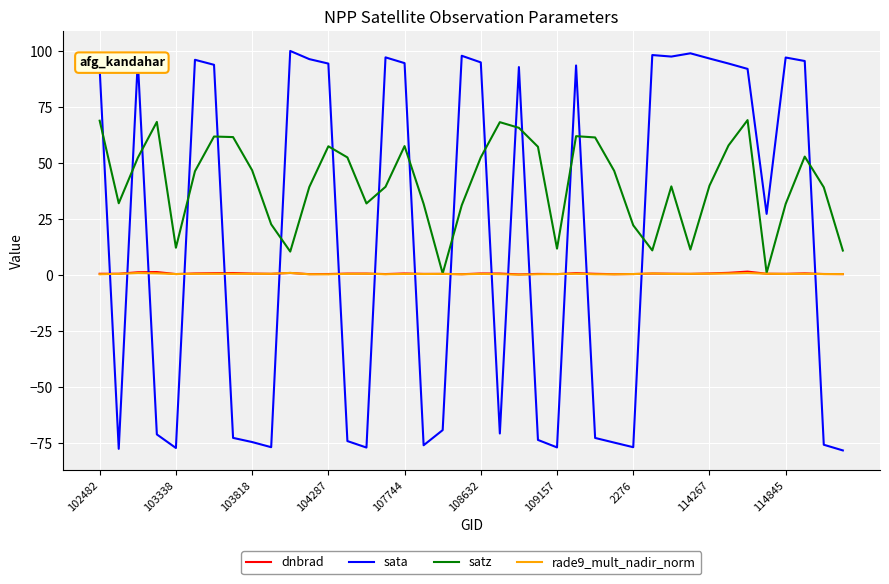

What is the smallest value displayed?

-78.3